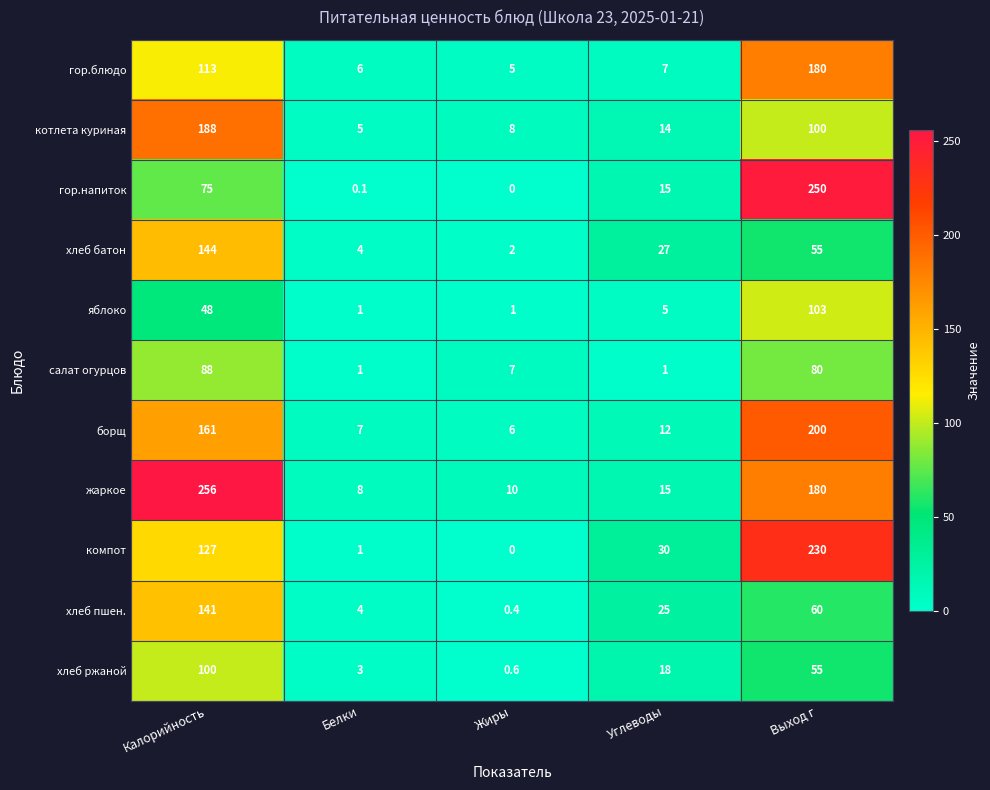

What is the difference between the maximum and minimum values in the хлеб батон series?

142.0